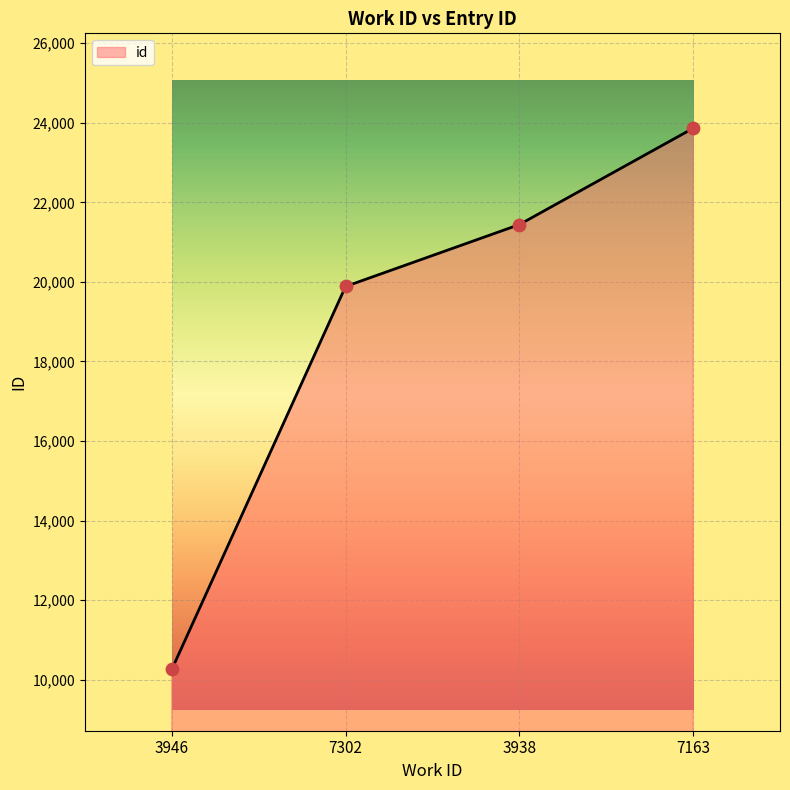

Which has a higher value, 7302 or 3938?

3938